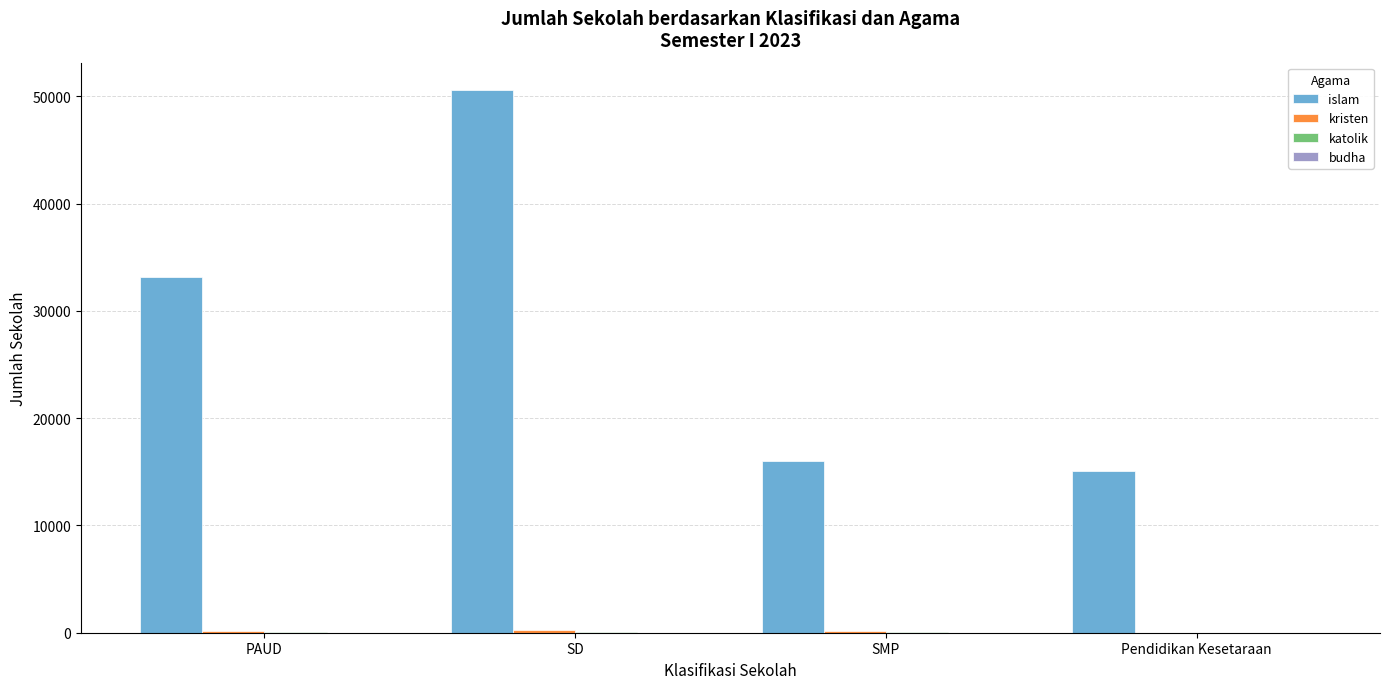

Which series has the largest total across all categories?

islam